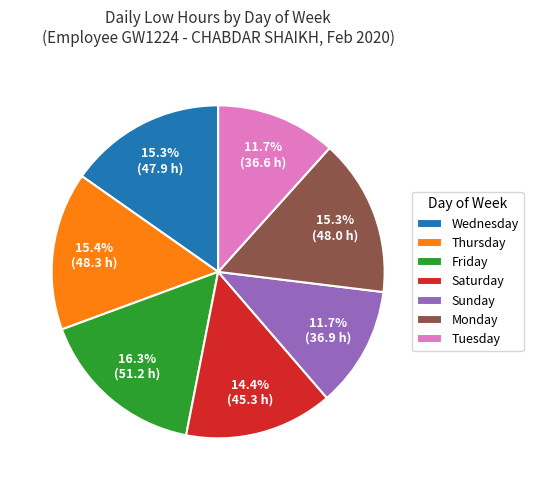

Is there any slice that represents more than half of the pie?

No